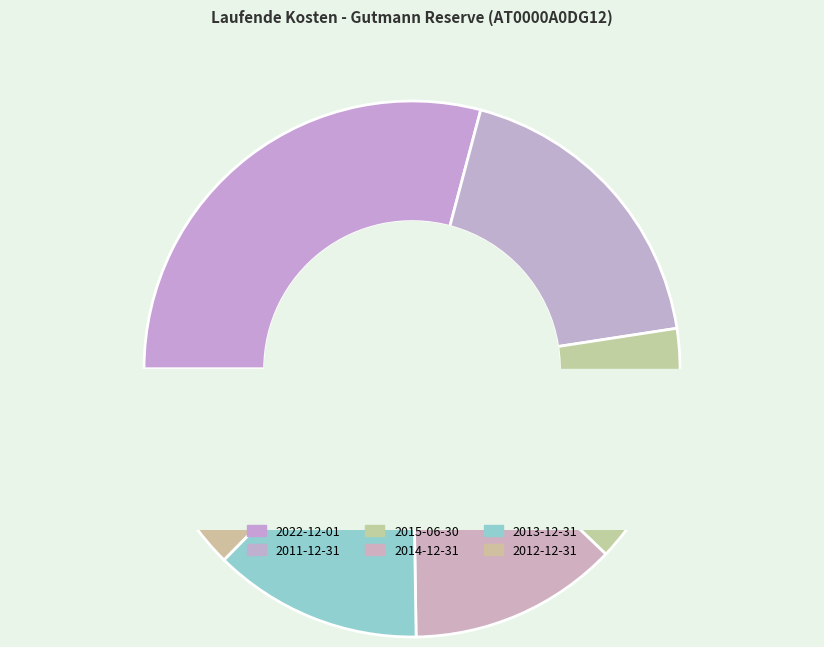

True or false: 2020-12-31 accounts for 7% of the total.

False